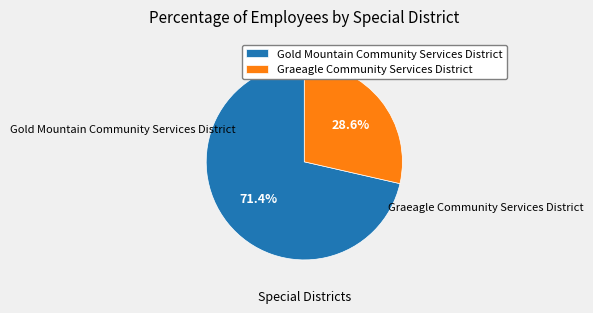

Combined, do Graeagle Community Services District and Gold Mountain Community Services District account for over 50%?

Yes